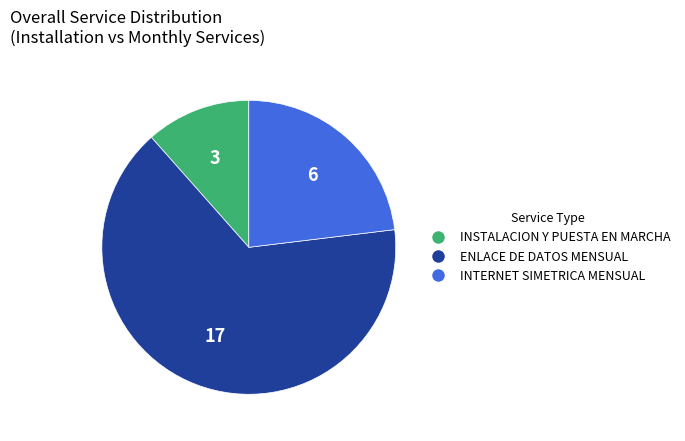

Which slice is the smallest?

INSTALACION Y PUESTA EN MARCHA